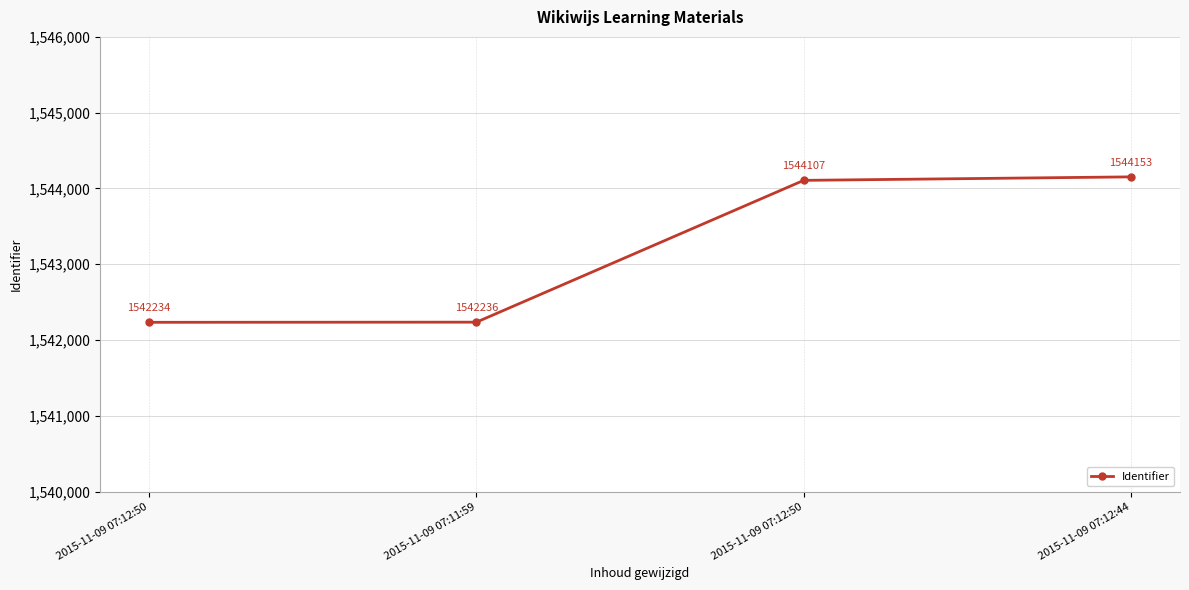

Which has a higher value, 2015-11-09 07:12:50 or 2015-11-09 07:12:50?

2015-11-09 07:12:50